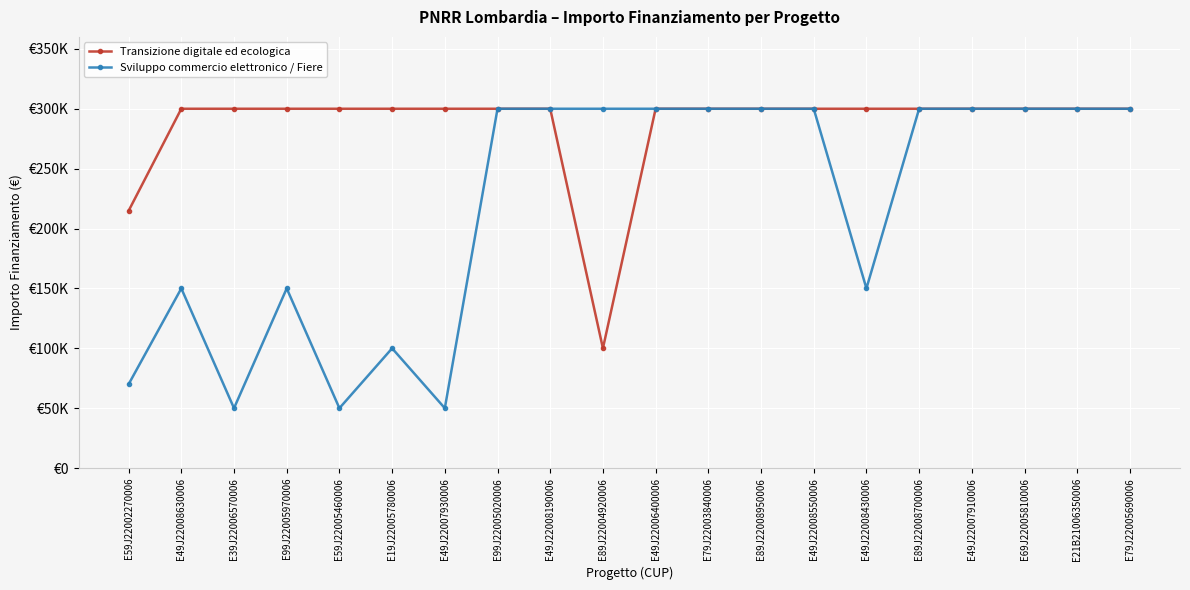

At which category does the chart reach its minimum across all series?

E39J22006570006